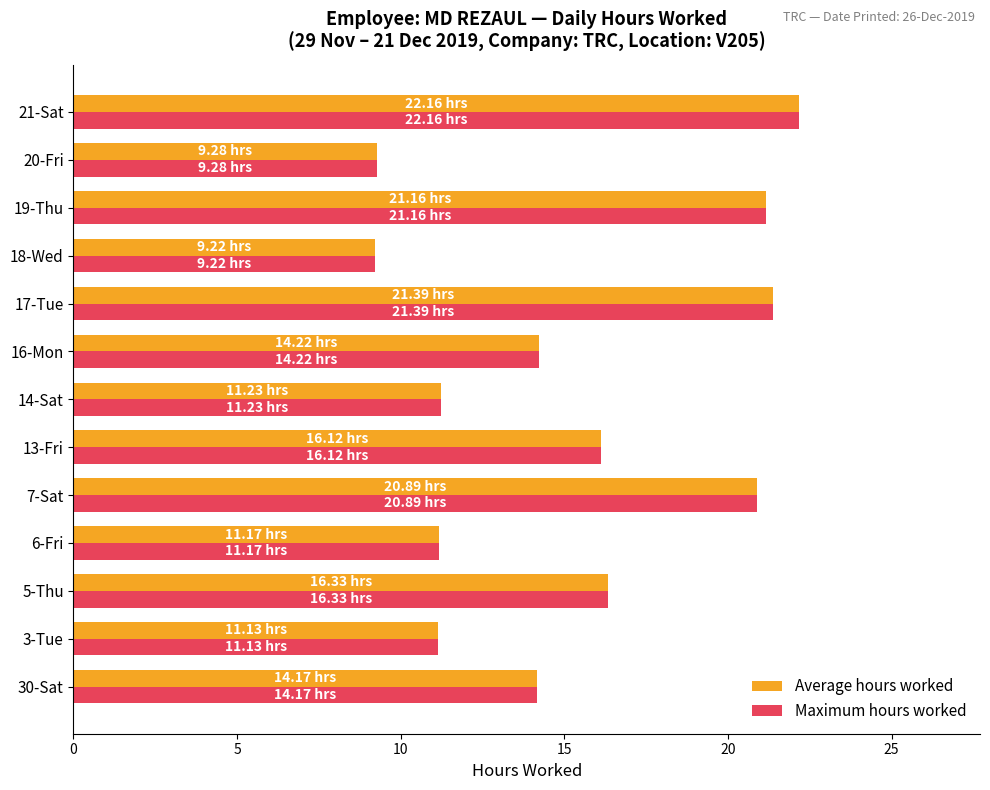

How many values in the Average hours worked series exceed 14?

8